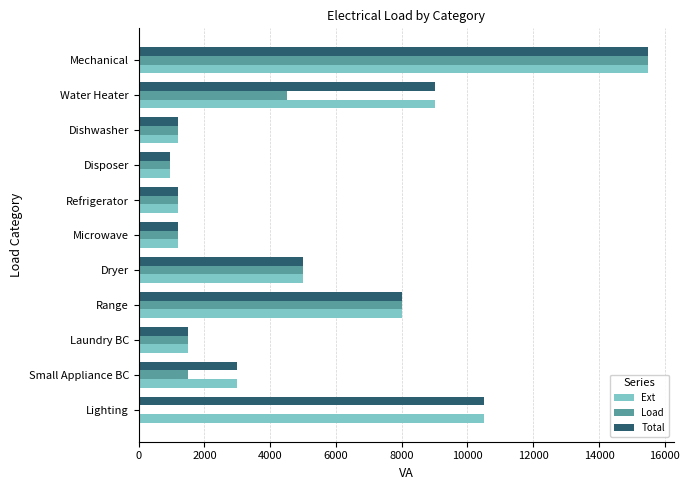

Where is Ext nearest to the value 8225?

Range